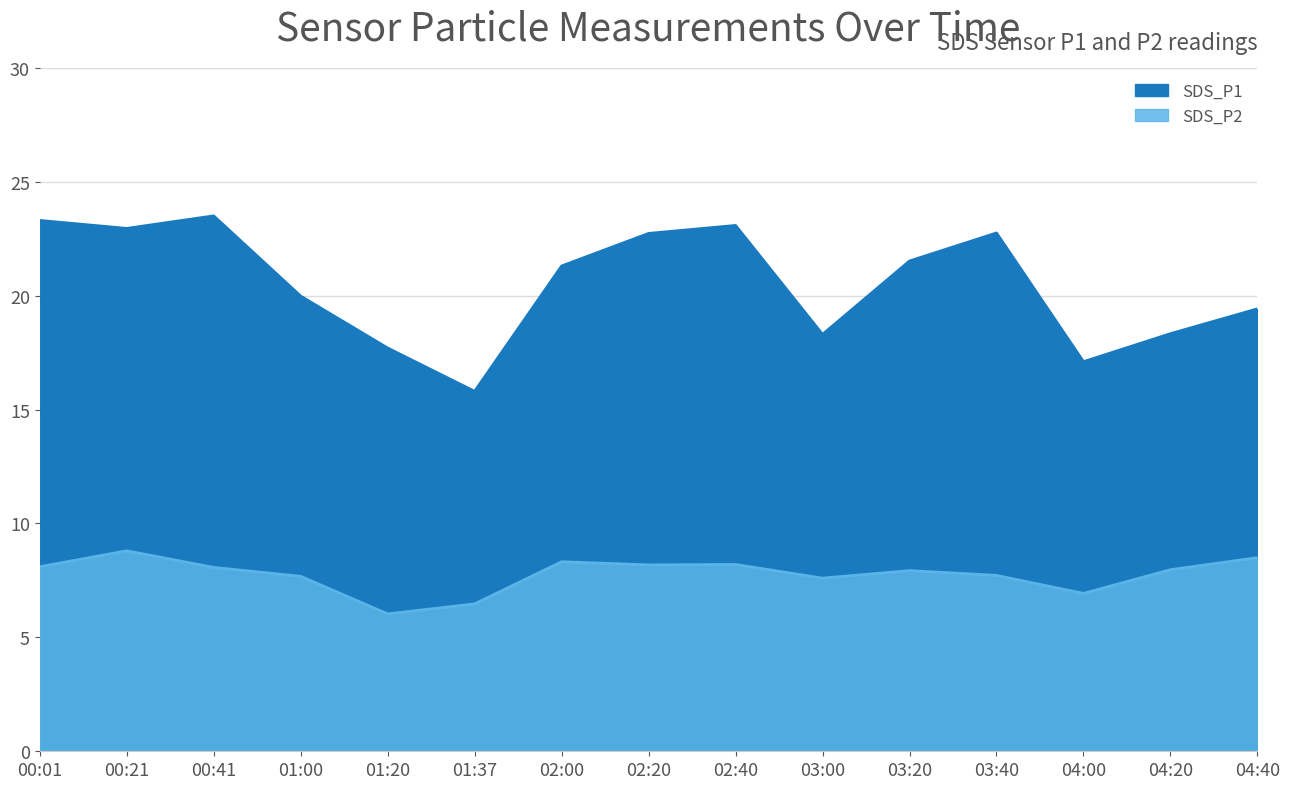

Between 00:21 and 03:20, which is larger?

00:21